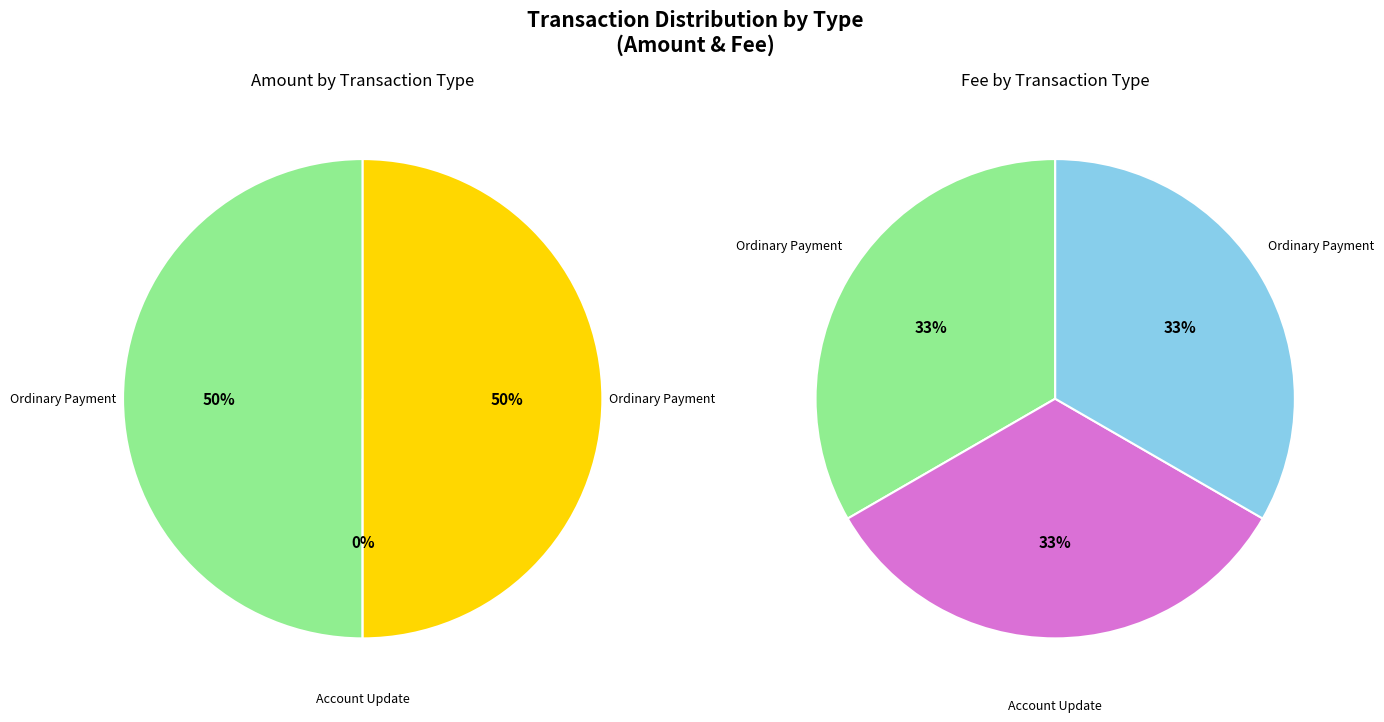

To the nearest percent, what percentage of the pie is Ordinary Payment (332875)?

33%